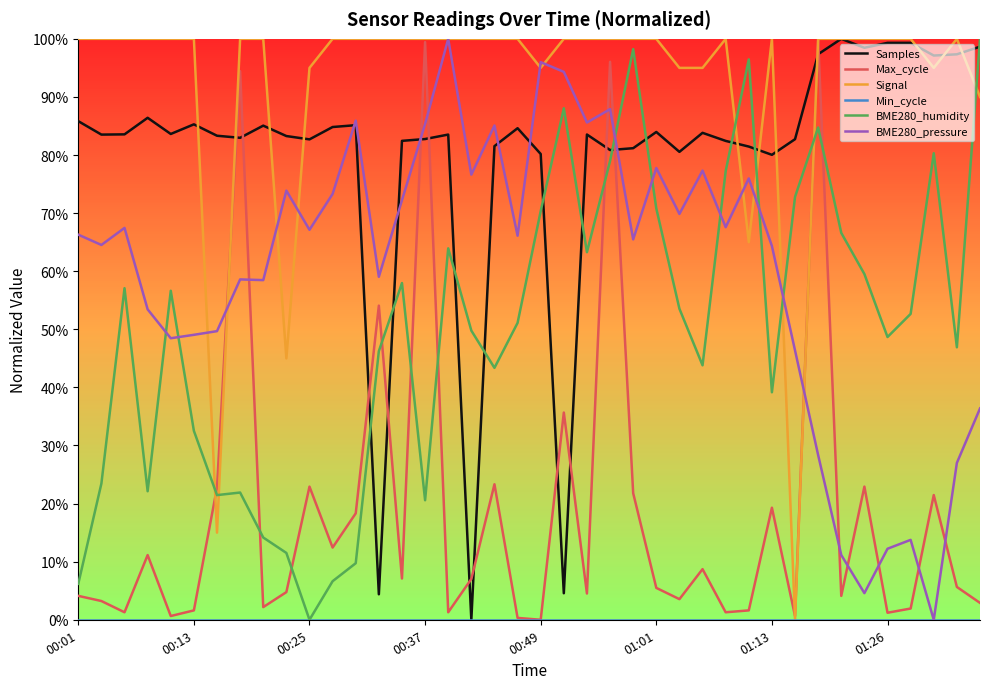

Does the chart display data point markers on the line(s)?

No